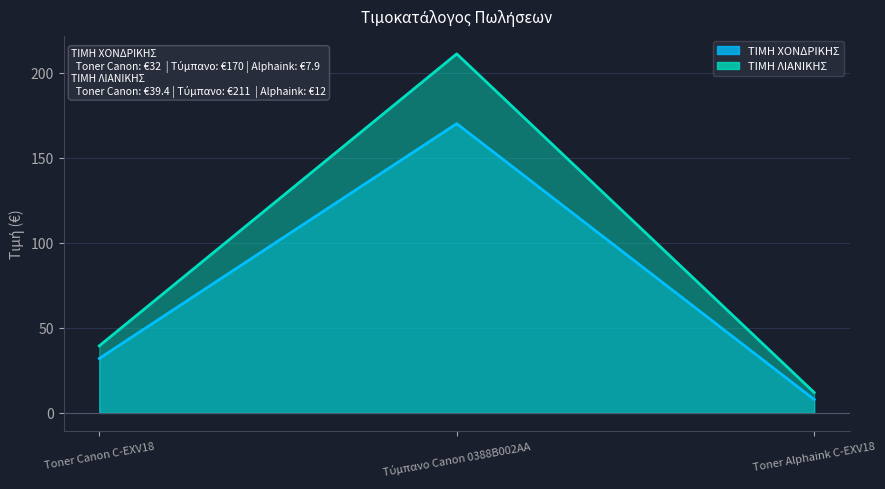

Which label corresponds to the smallest value in the chart?

Toner Alphaink C-EXV18